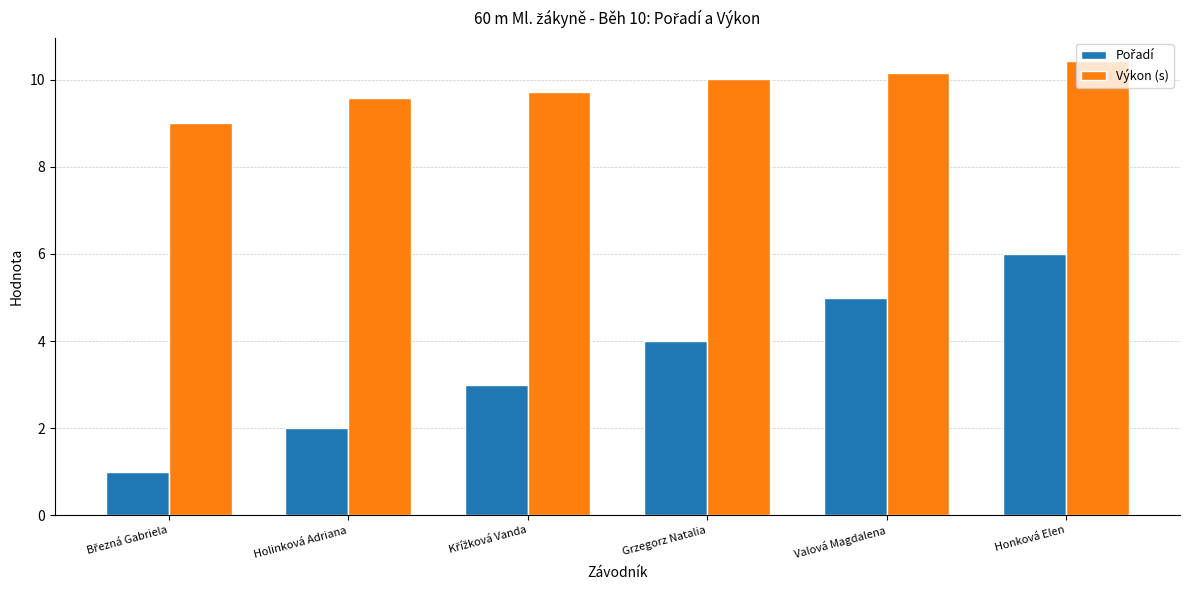

True or false: Výkon (s) has a value of 10.4 at Honková Elen.

True